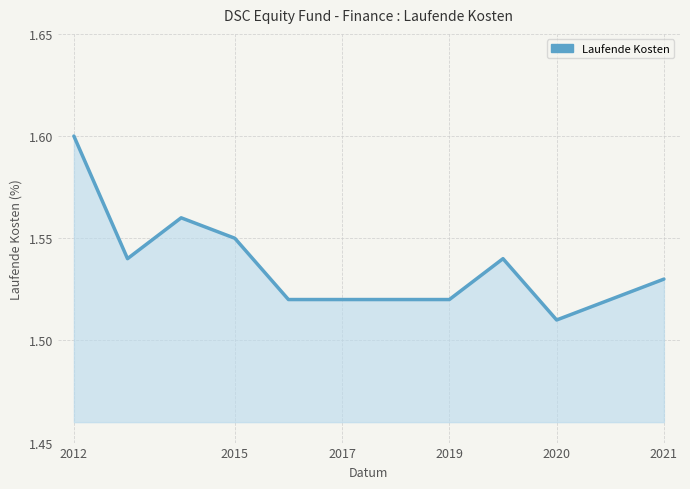

How many lines are shown in the chart?

1